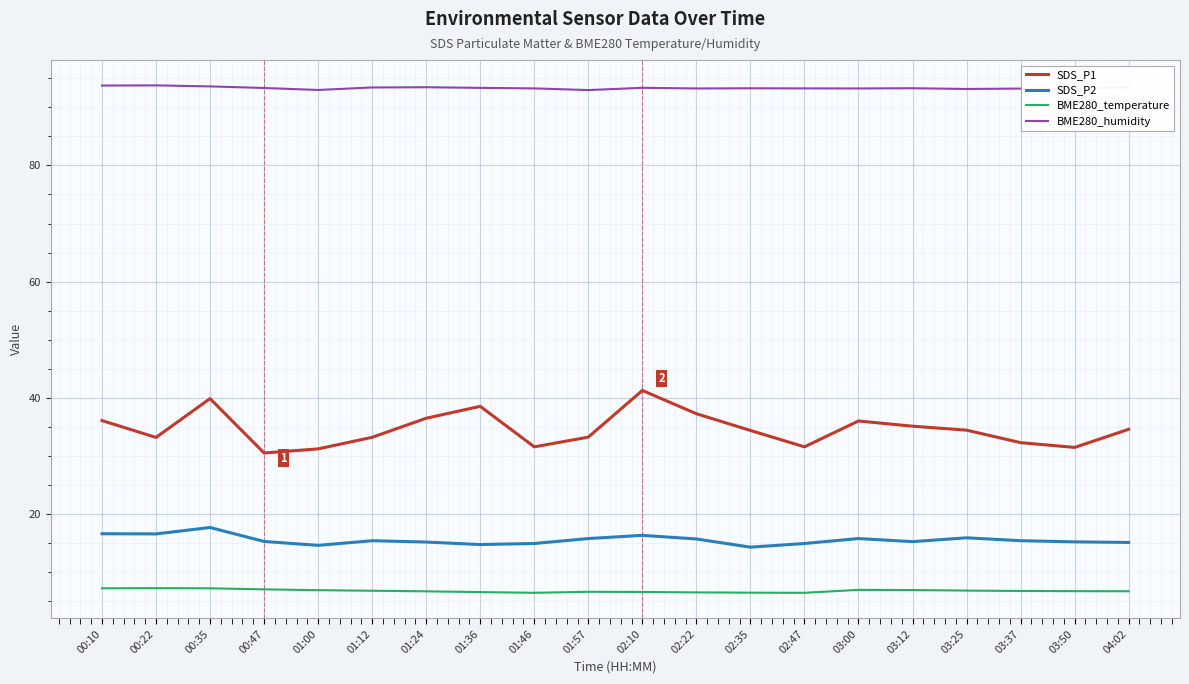

What position from the right is 03:50?

2